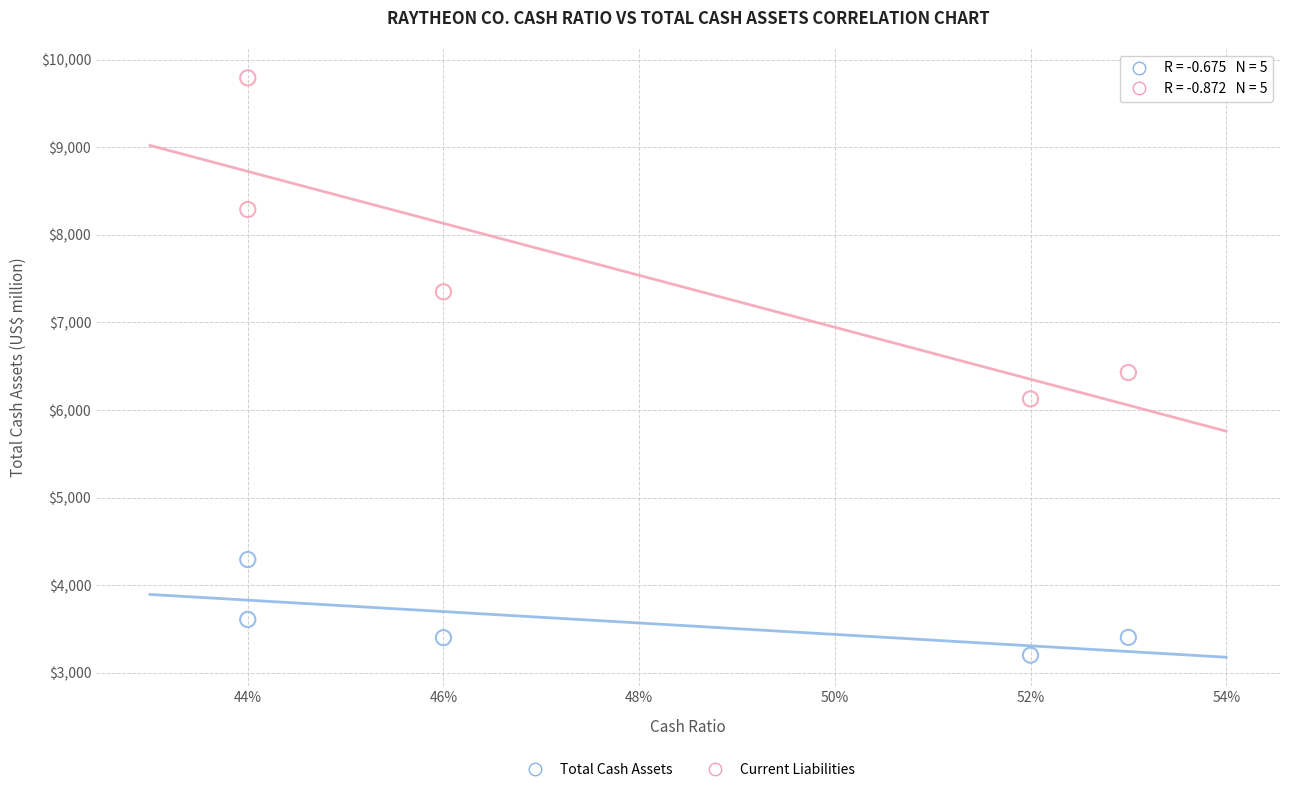

Which series reaches the maximum Y coordinate?

Current Liabilities